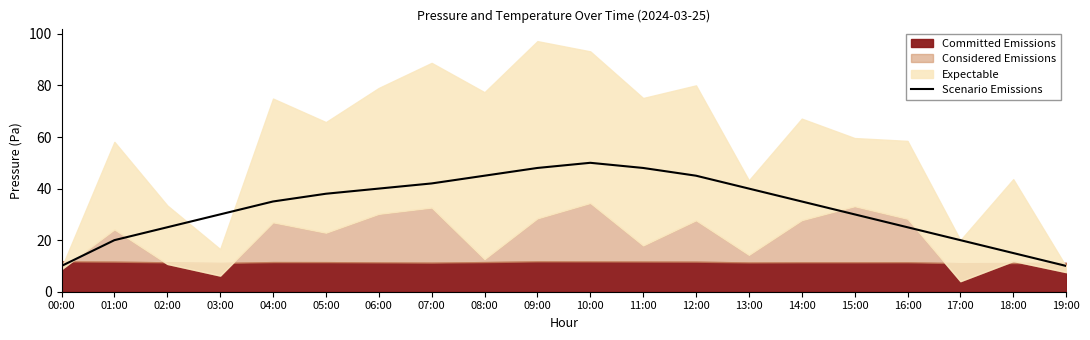

The chart shows a value of 74 at 08:00. True or false?

False